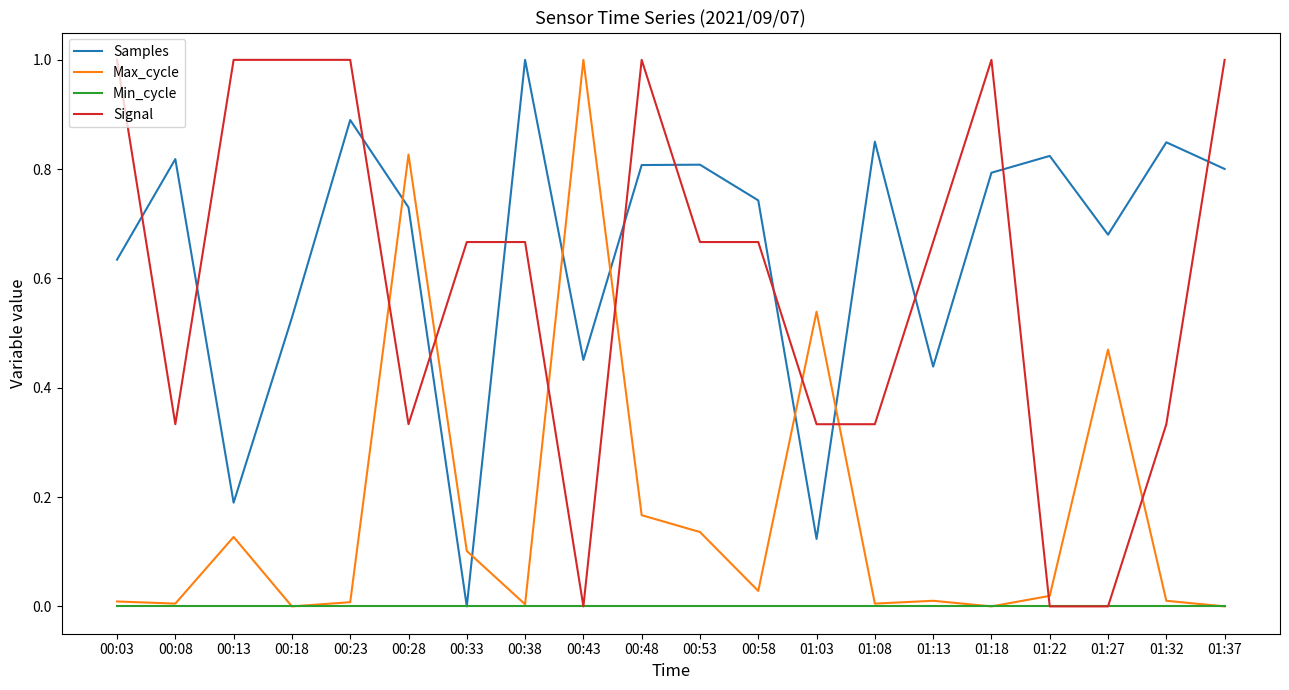

Is it true that Min_cycle equals 0.0 at 00:03?

True